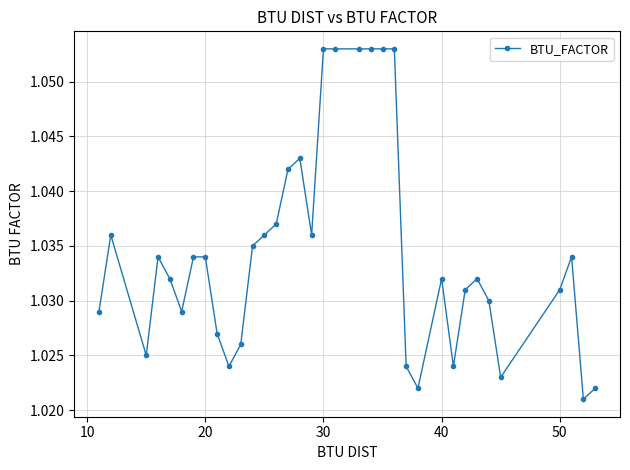

What is the sum of all values?

36.2